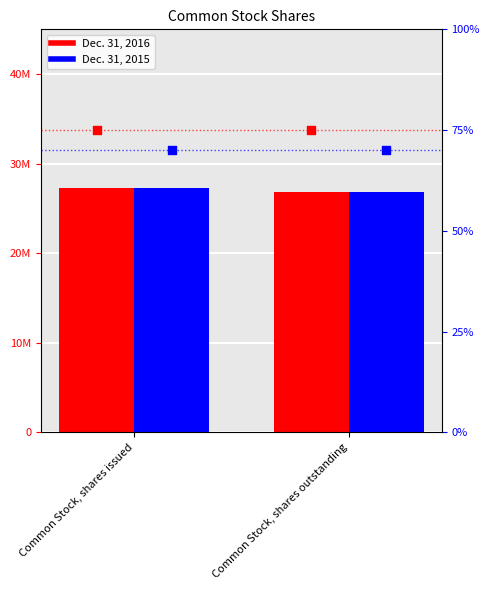

Which series has the largest Y range (max minus min)?

Dec. 31, 2016